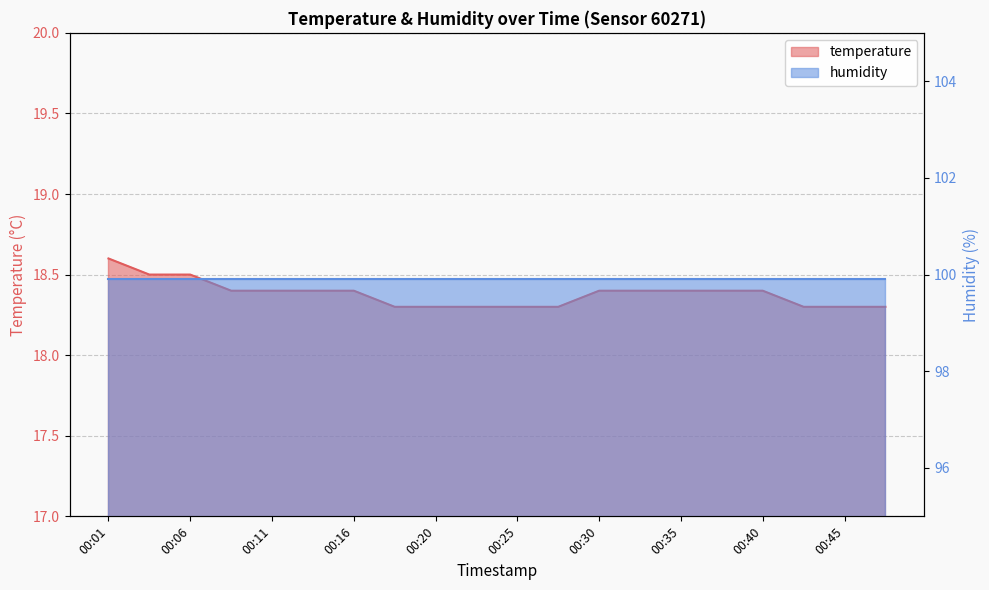

What is the sum of all values?

367.6